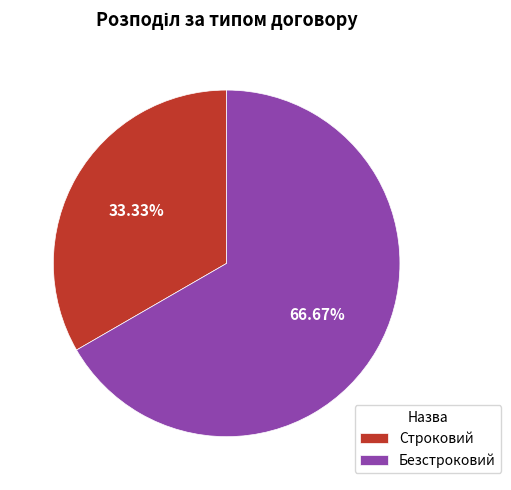

True or false: Безстроковий accounts for 67% of the total.

True